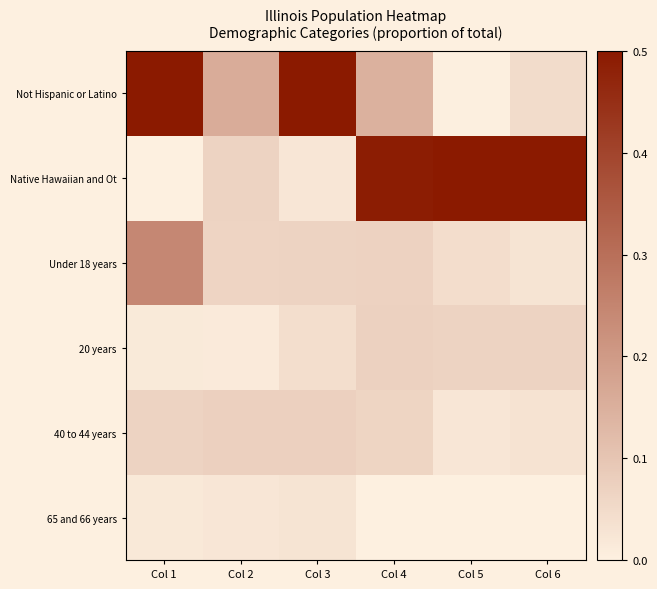

Rank the categories by 20 years value from lowest to highest.

Col 2, Col 1, Col 3, Col 6, Col 5, Col 4